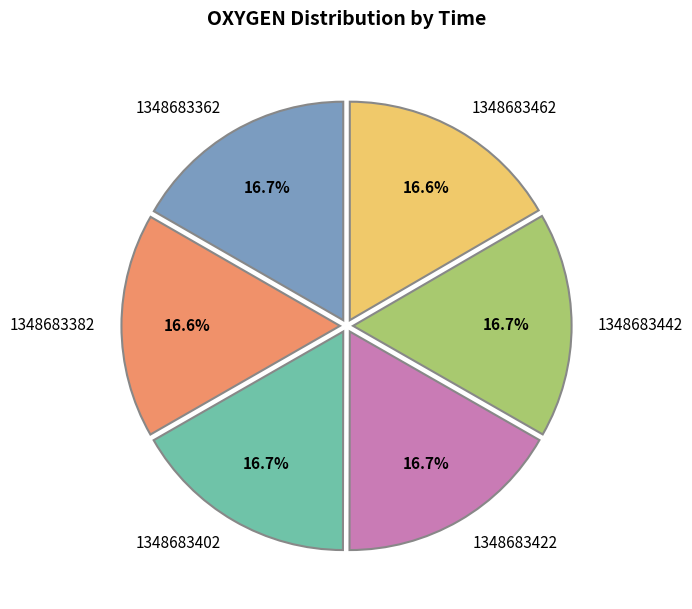

To the nearest percent, what is the combined percentage of 1348683362 and 1348683462?

33%